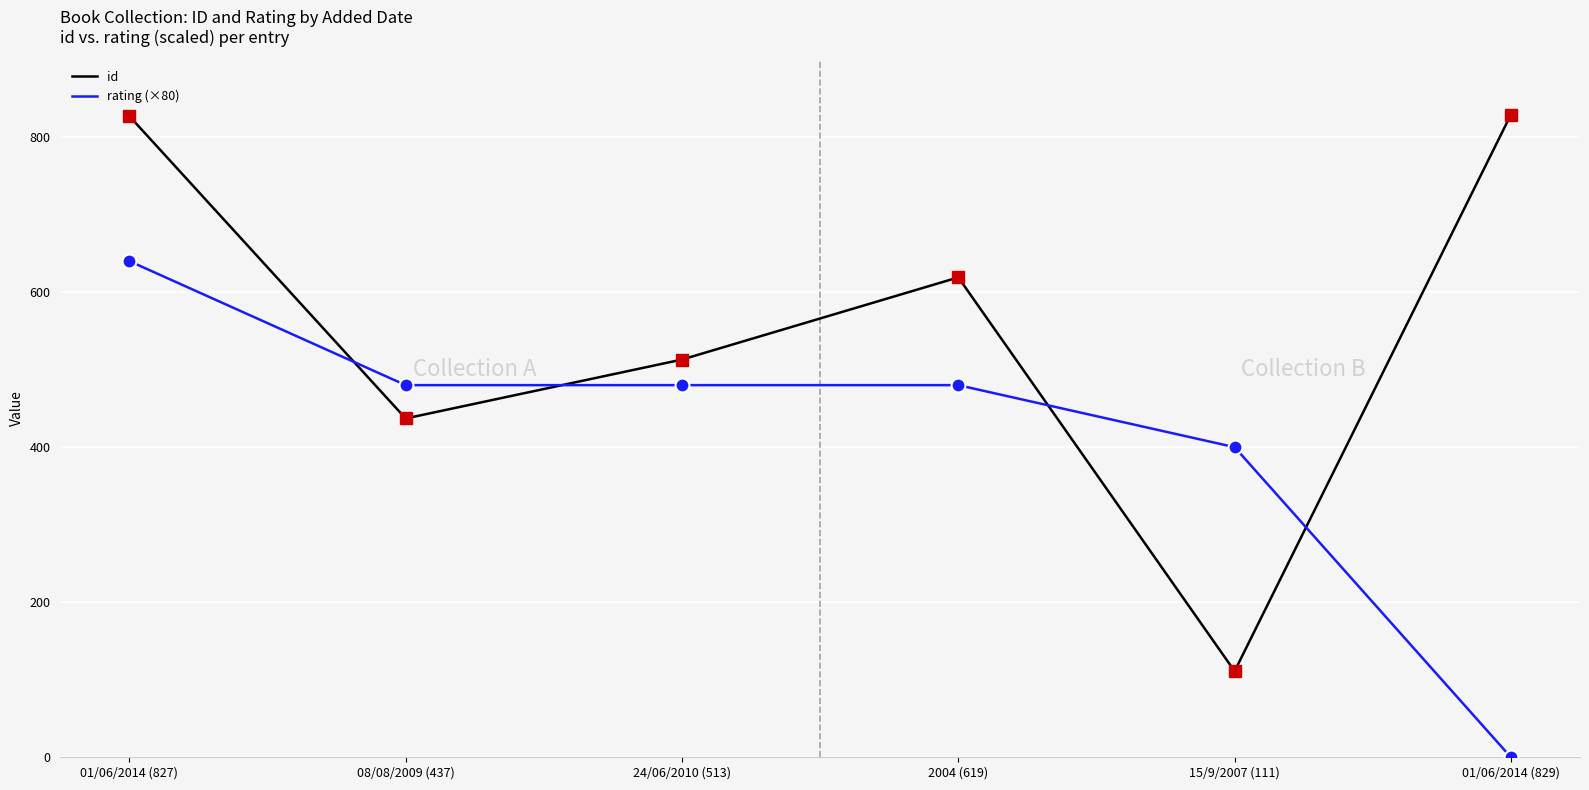

At how many categories does at least one series exceed 626?

2